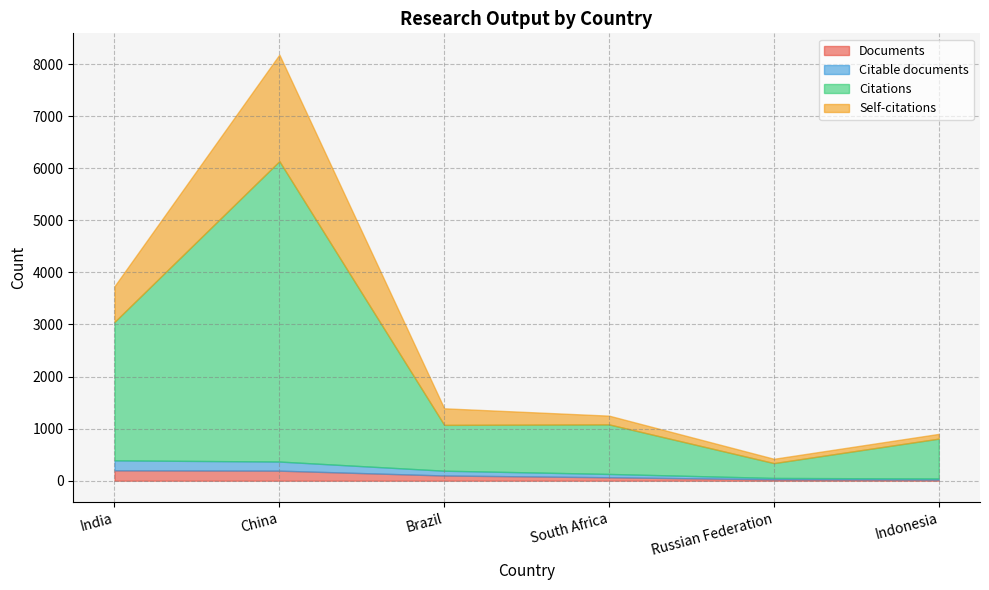

What is the value of the Citations point at the 6th from the left?

766